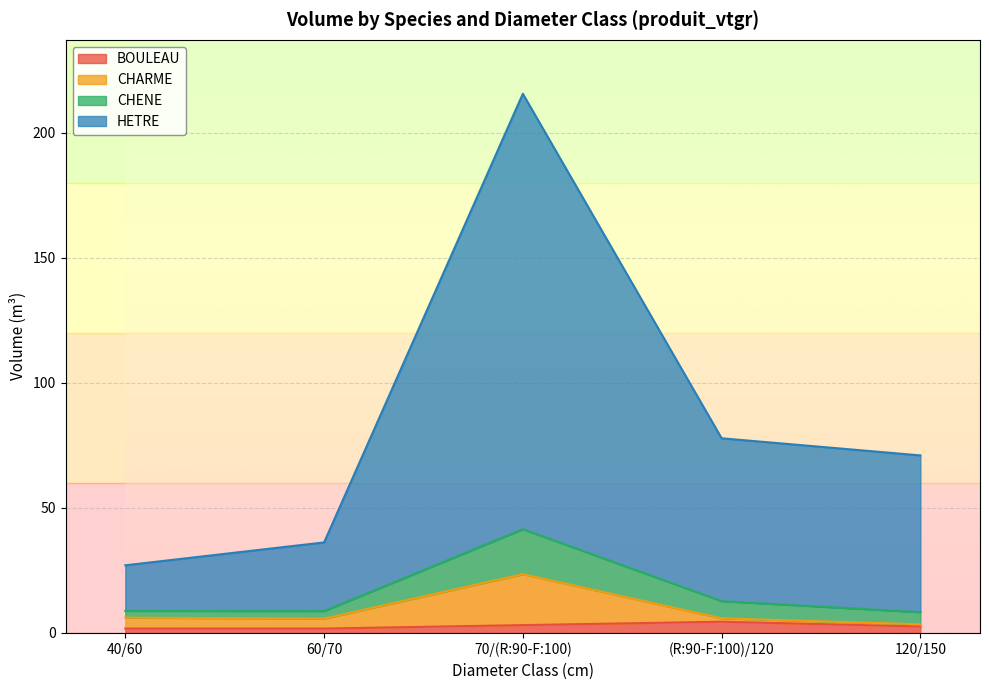

Which label corresponds to the smallest value in the chart?

60/70